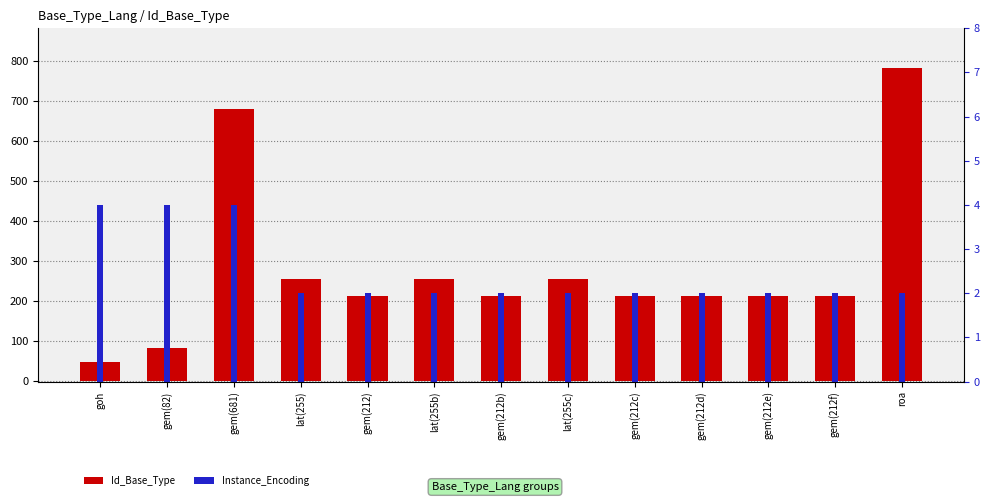

At how many categories does at least one series exceed 466?

2